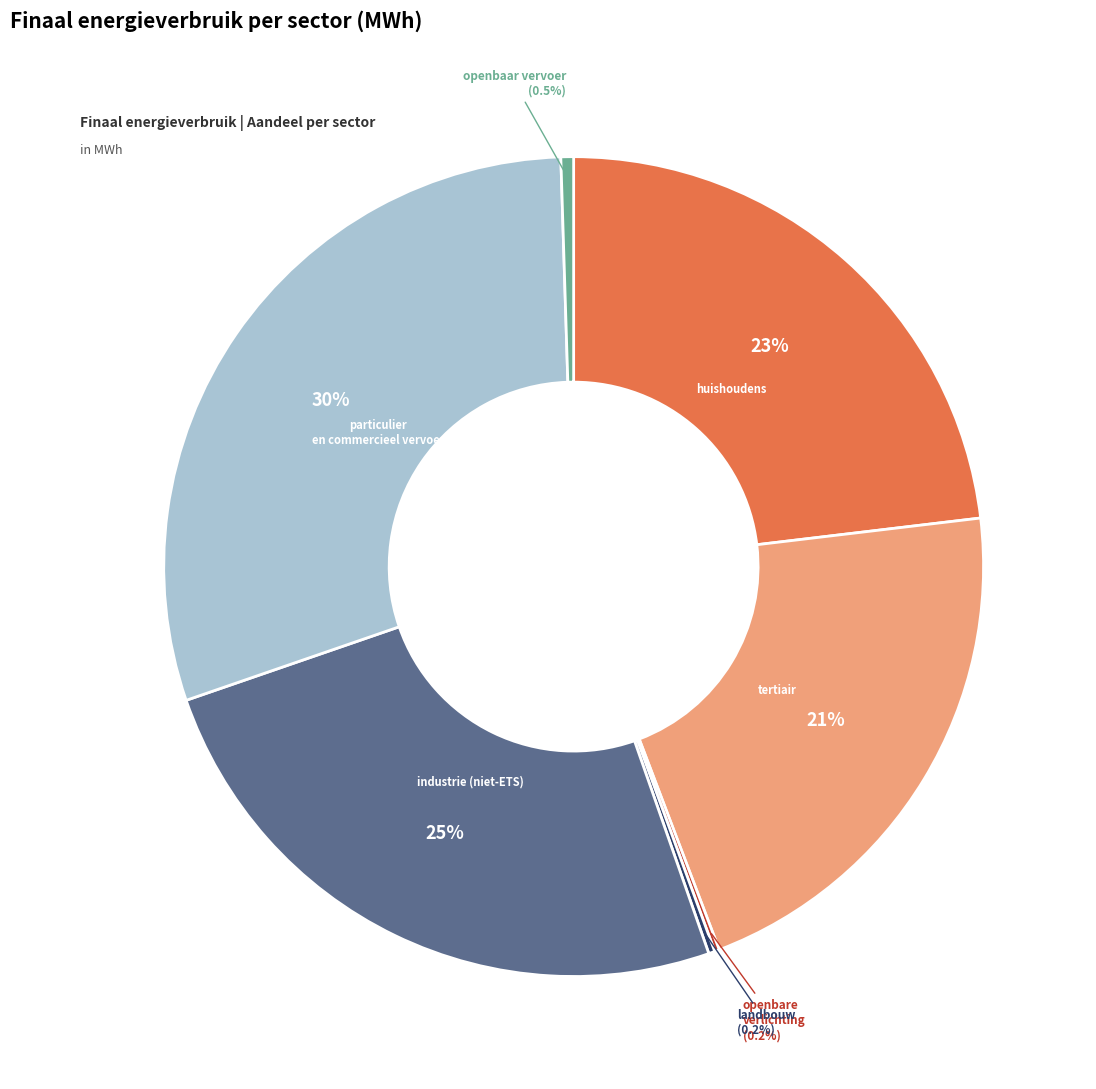

Is there any slice that represents more than half of the pie?

No